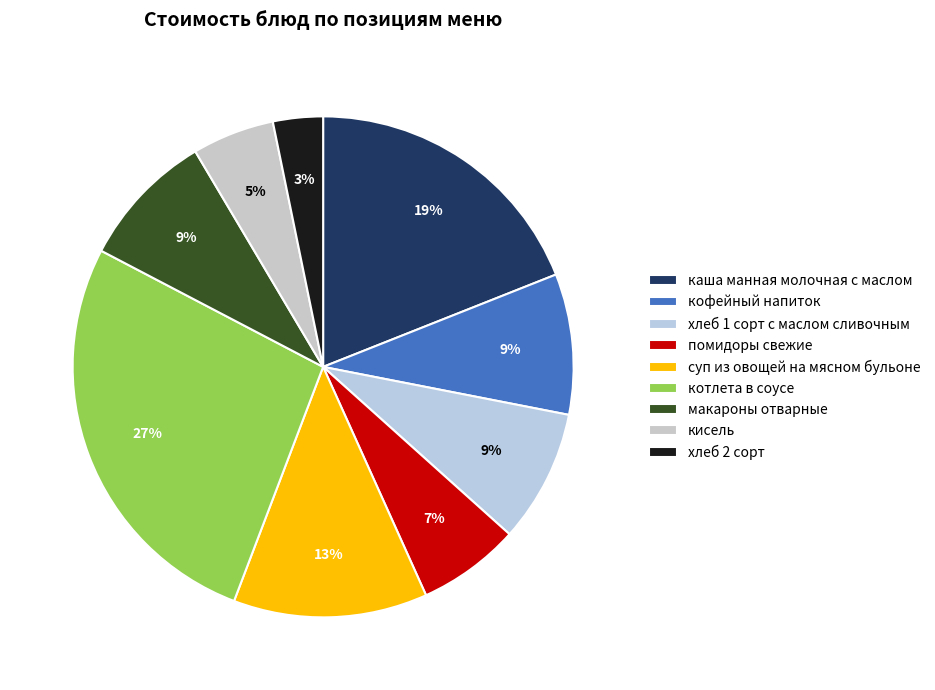

To the nearest percent, what is the average slice percentage?

11%